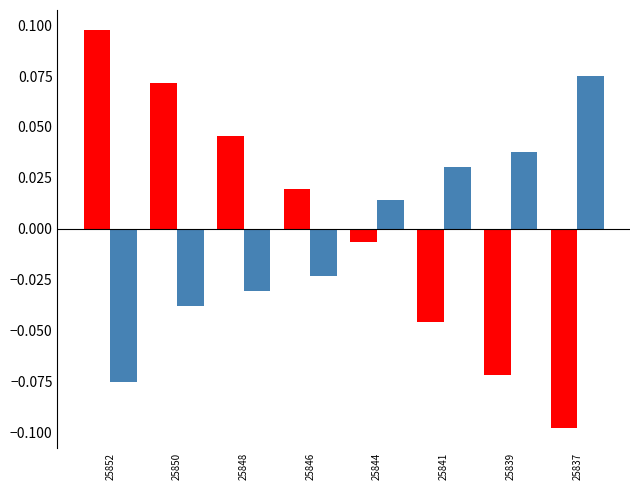

Which category has the lowest value across all series?

25837